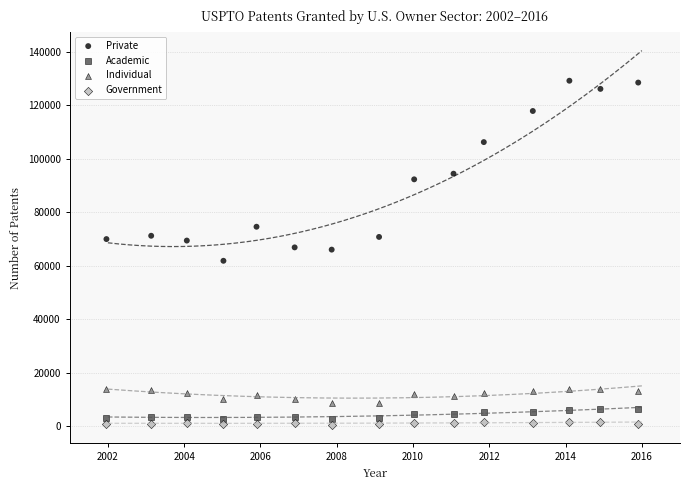

Which series contains the highest Y value?

Private